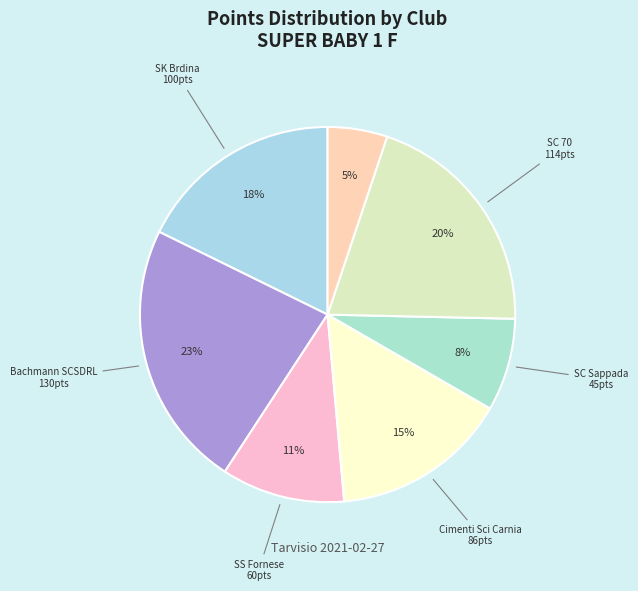

How many segments does this pie chart have?

7